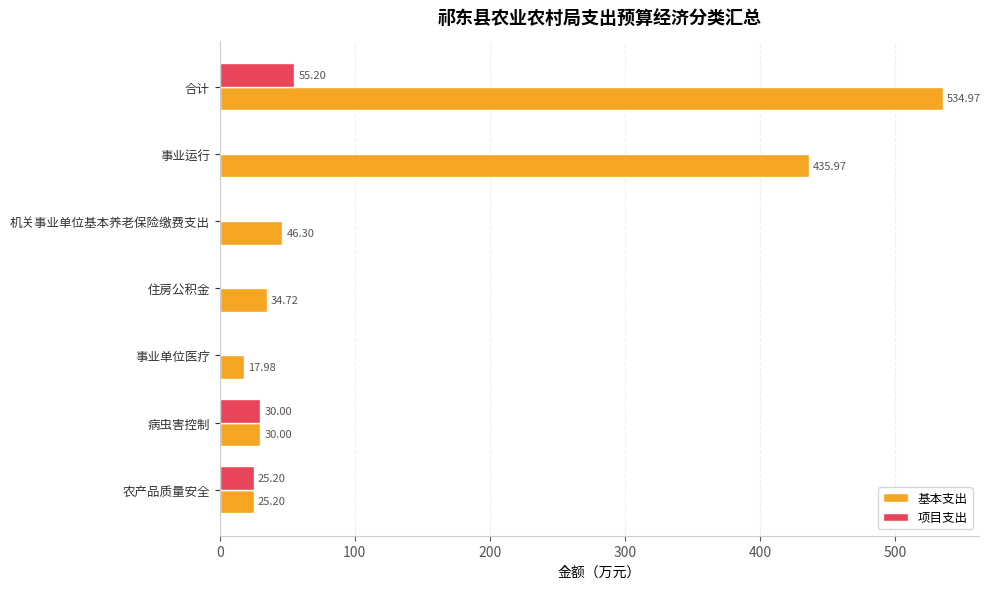

How many positive values does the 项目支出 series have?

3